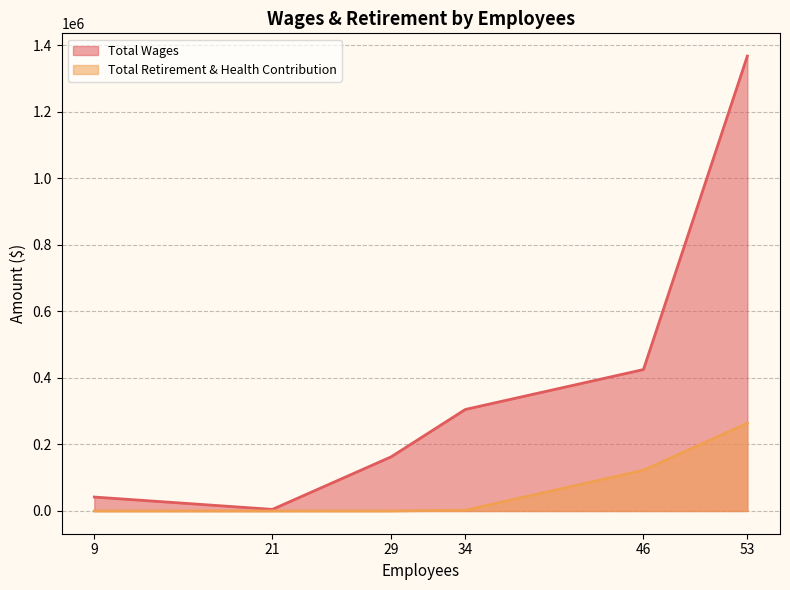

True or false: Total Wages and Total Retirement & Health Contribution intersect in this chart.

False